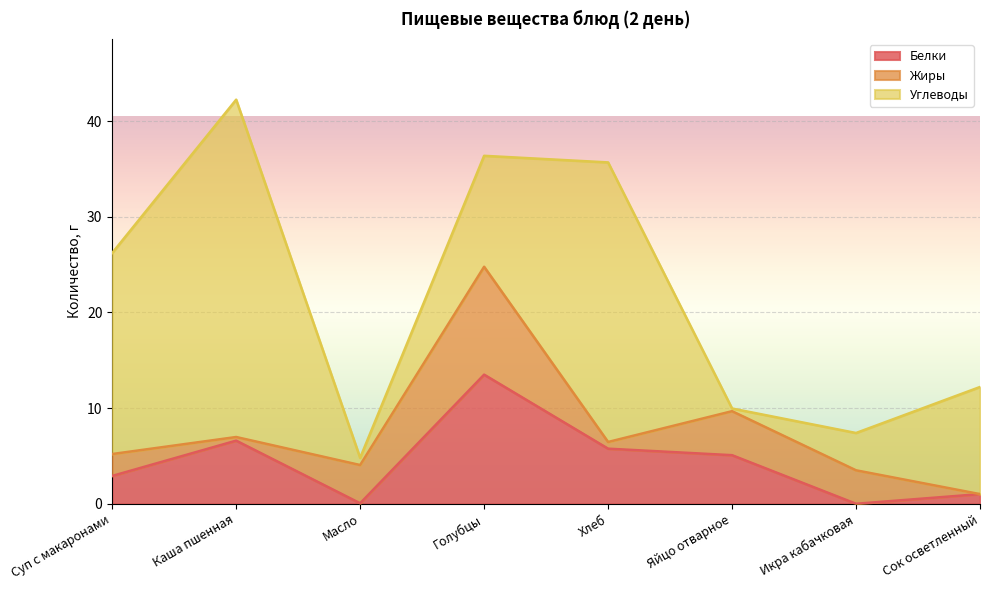

At which category does Белки reach its first local valley?

Масло